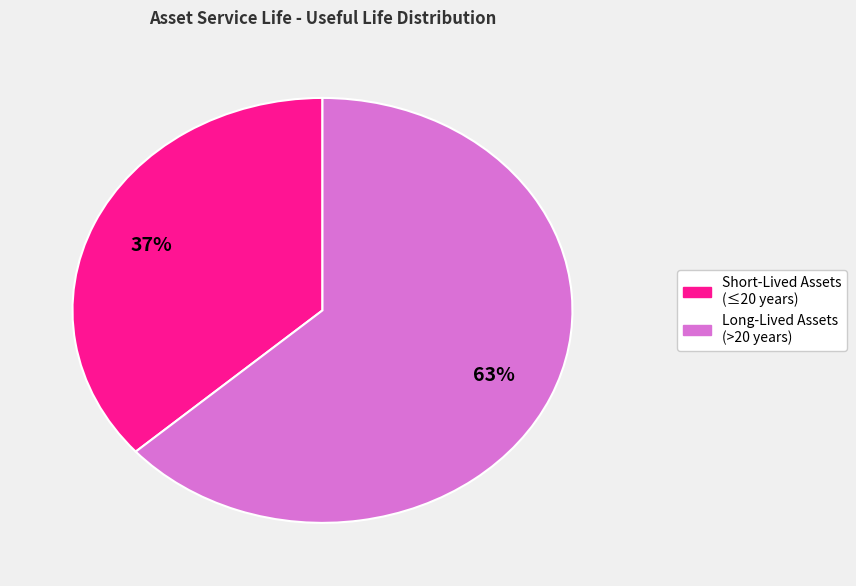

To the nearest percent, what is the average slice percentage?

50%